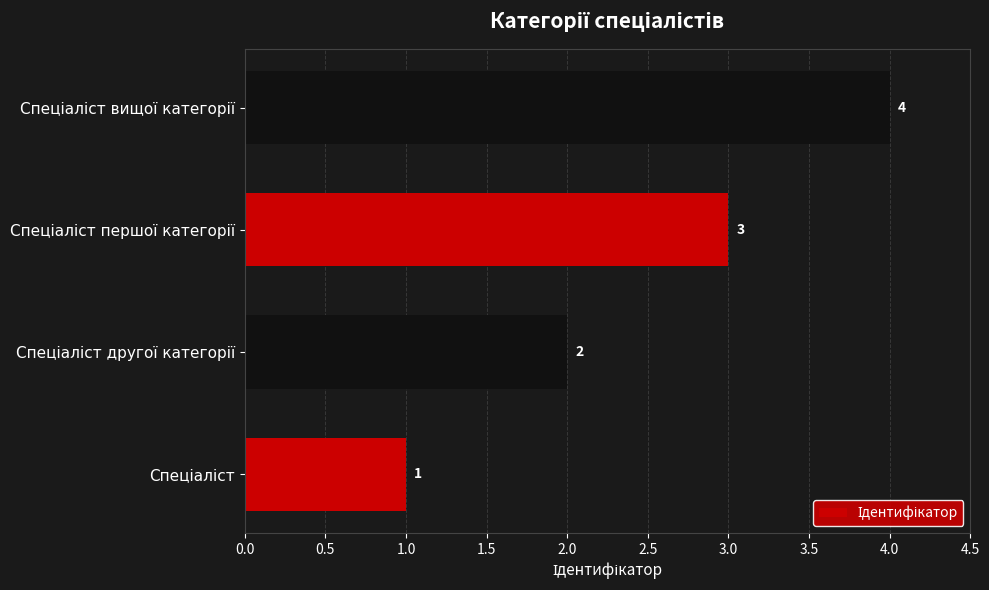

What is the sum of all values?

10